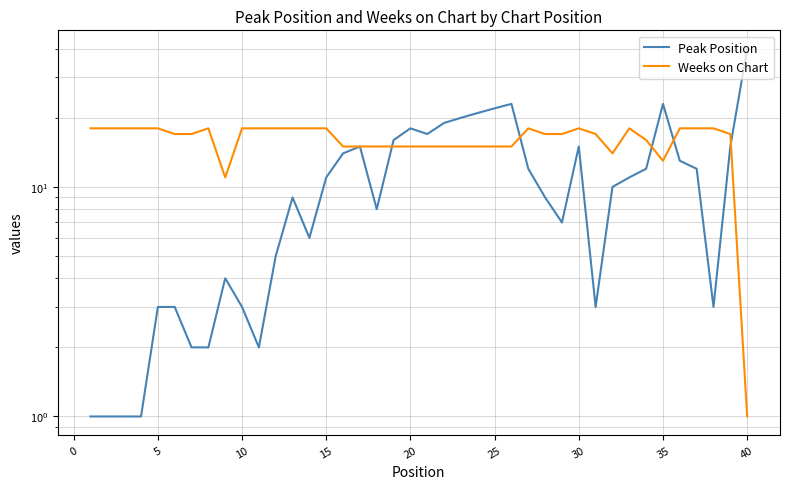

How many lines are shown in the chart?

2